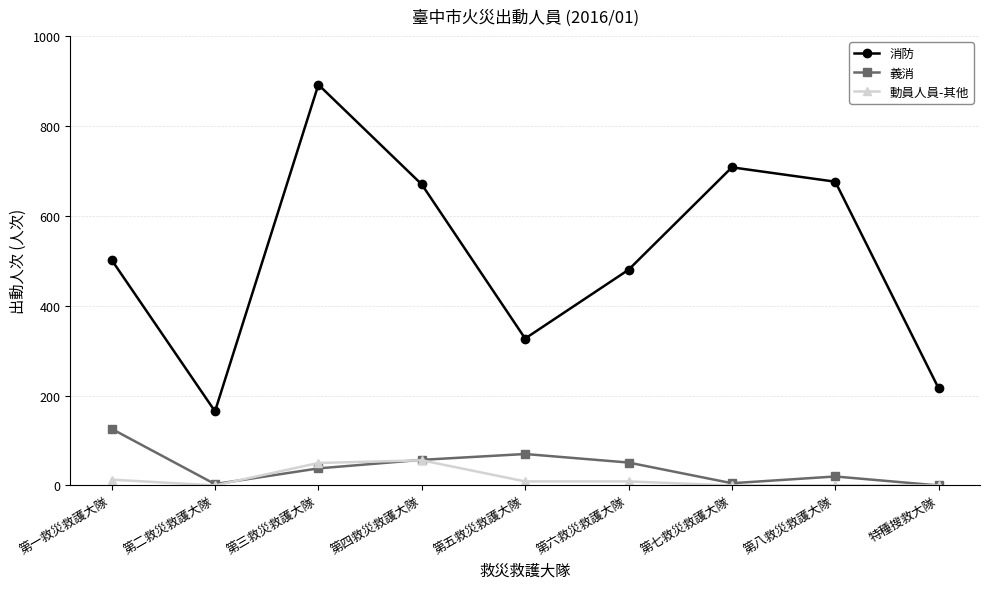

What is the highest value of the 消防 series?

892